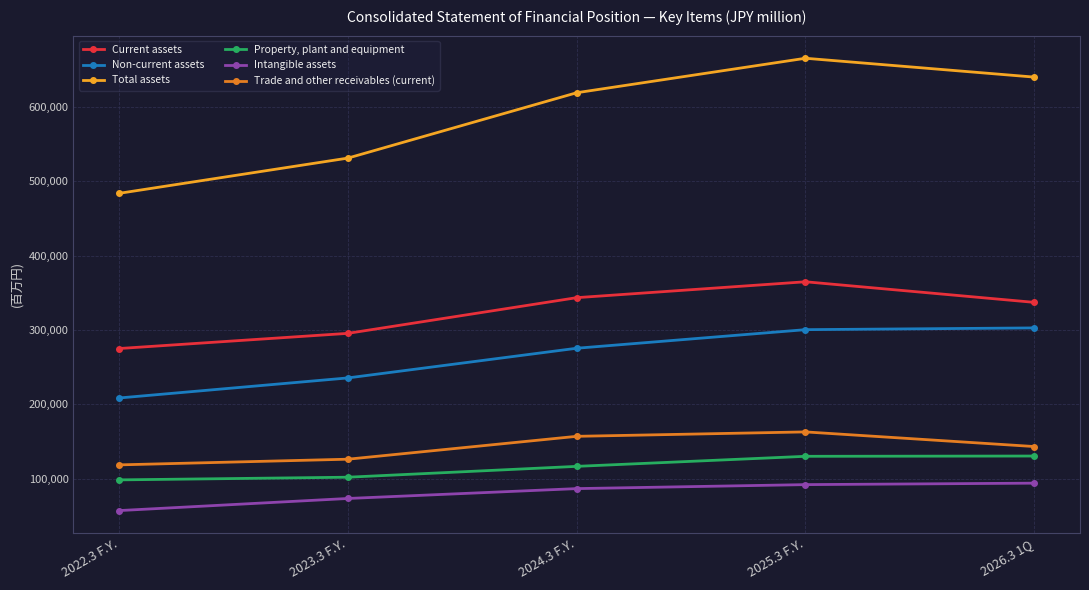

Count the Total assets values in the range 531074 to 639928.

3